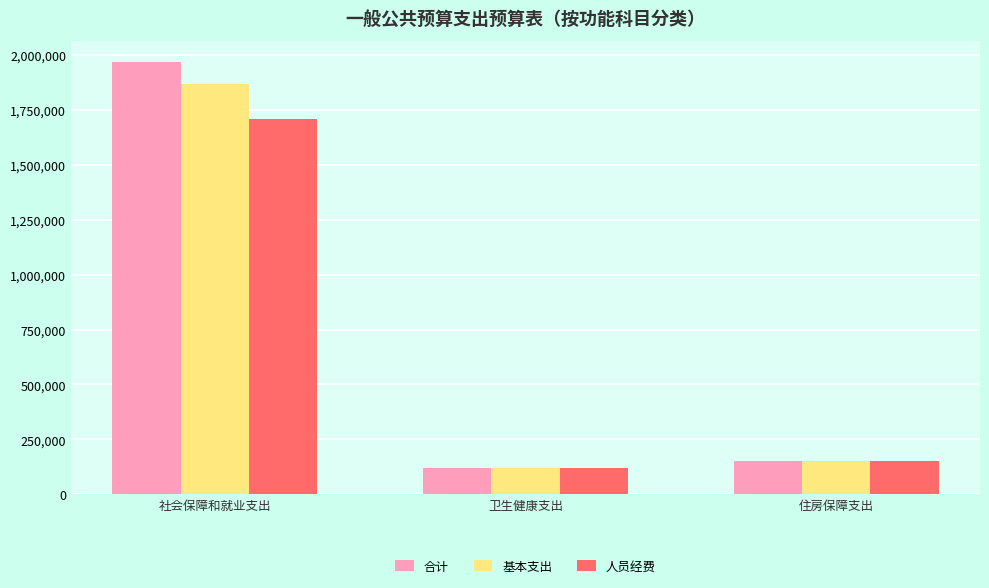

What is the total value across all series at 卫生健康支出?

359625.9